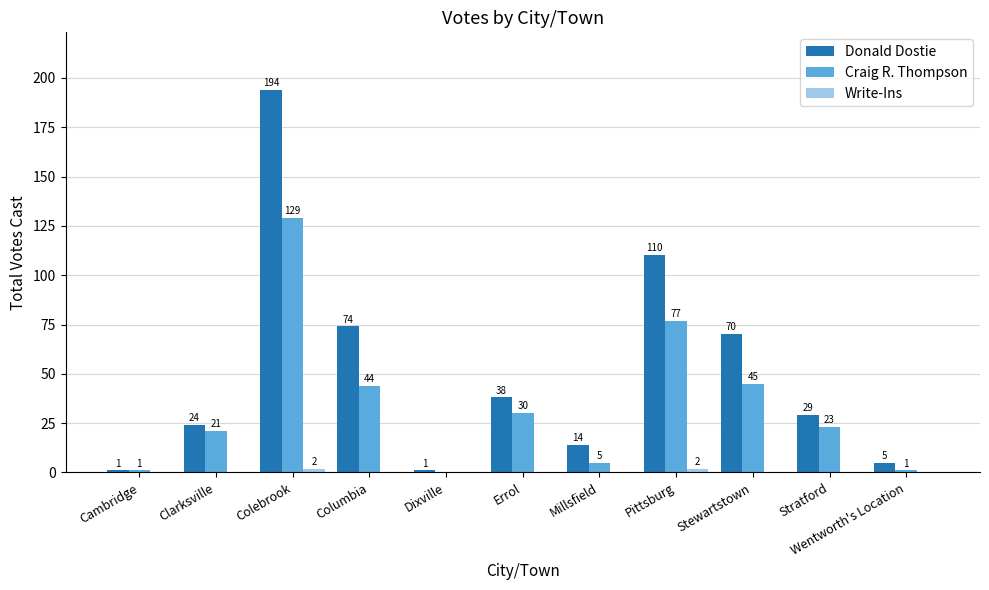

Are the bars horizontal?

No